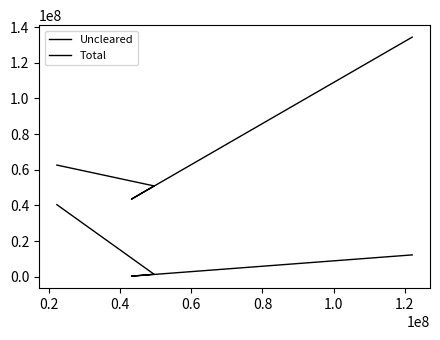

Which series has the largest total across all categories?

Total